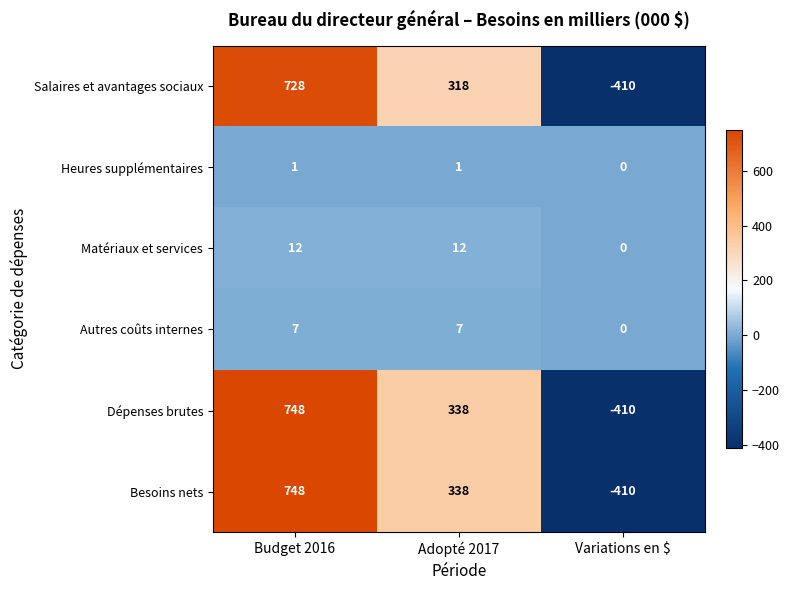

What is the total value across all series at Variations en $?

-1230